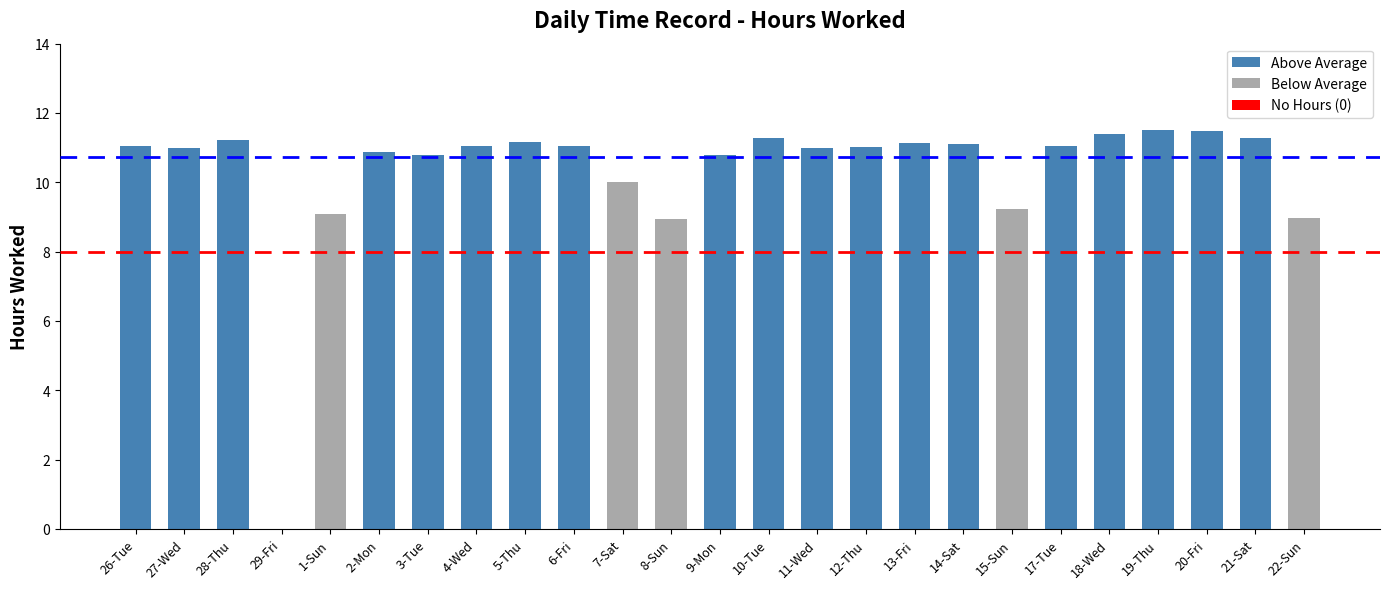

Are the bars horizontal?

No